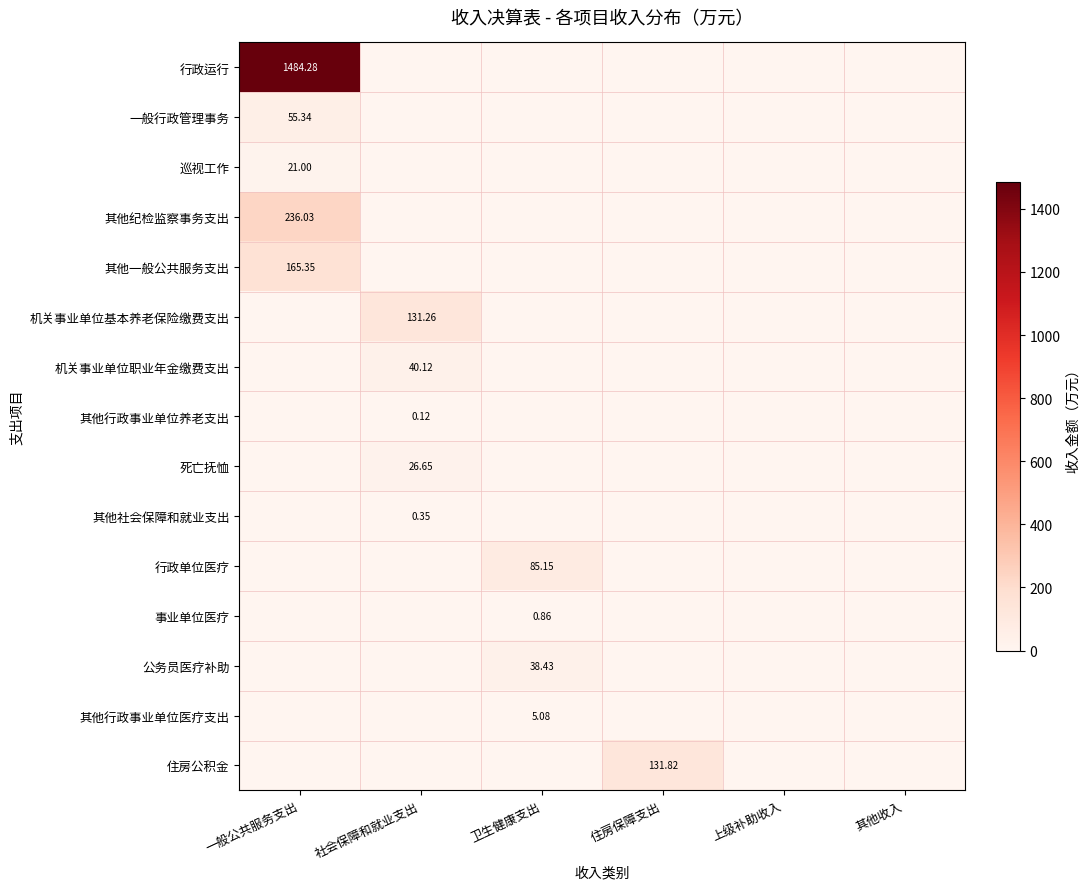

At 上级补助收入, list the series in order from largest to smallest.

行政运行, 一般行政管理事务, 巡视工作, 其他纪检监察事务支出, 其他一般公共服务支出, 机关事业单位基本养老保险缴费支出, 机关事业单位职业年金缴费支出, 其他行政事业单位养老支出, 死亡抚恤, 其他社会保障和就业支出, 行政单位医疗, 事业单位医疗, 公务员医疗补助, 其他行政事业单位医疗支出, 住房公积金